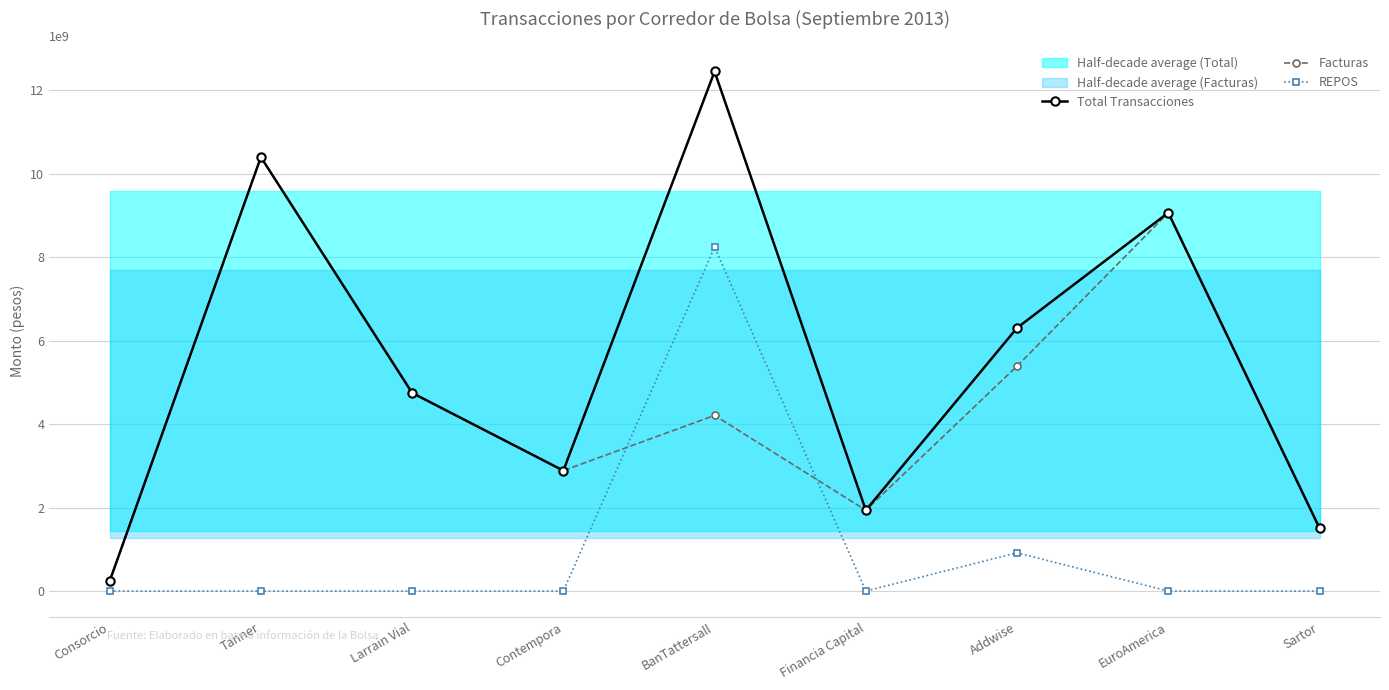

What is the value of the Total Transacciones point at the 9th from the left?

1508063402